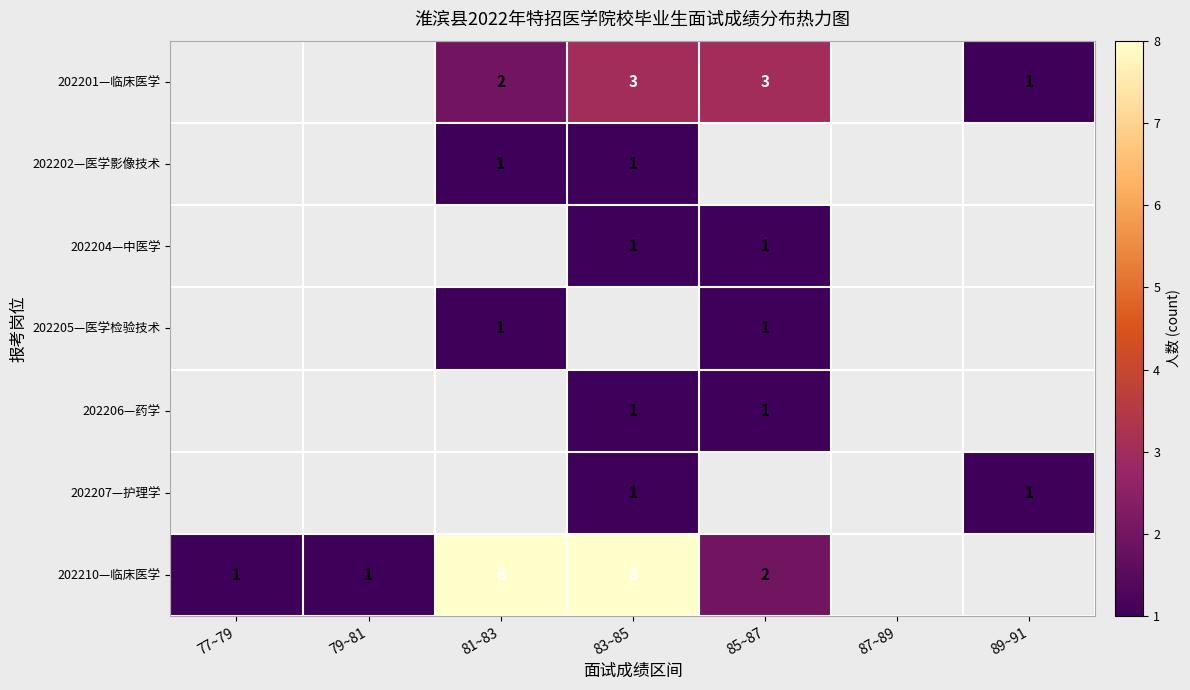

At how many categories does at least one series exceed 5?

2